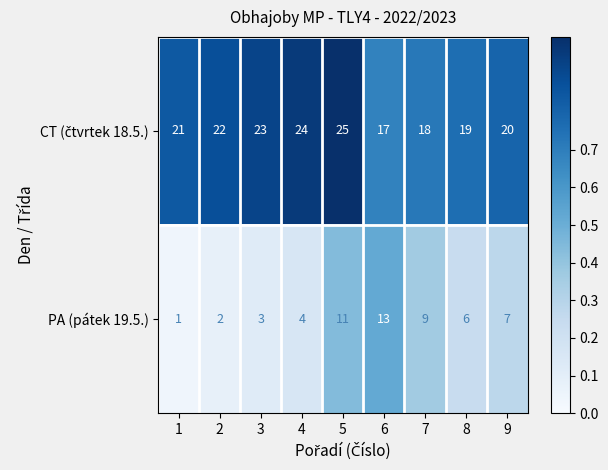

Which series has the widest spread of values?

PA (pátek 19.5.)